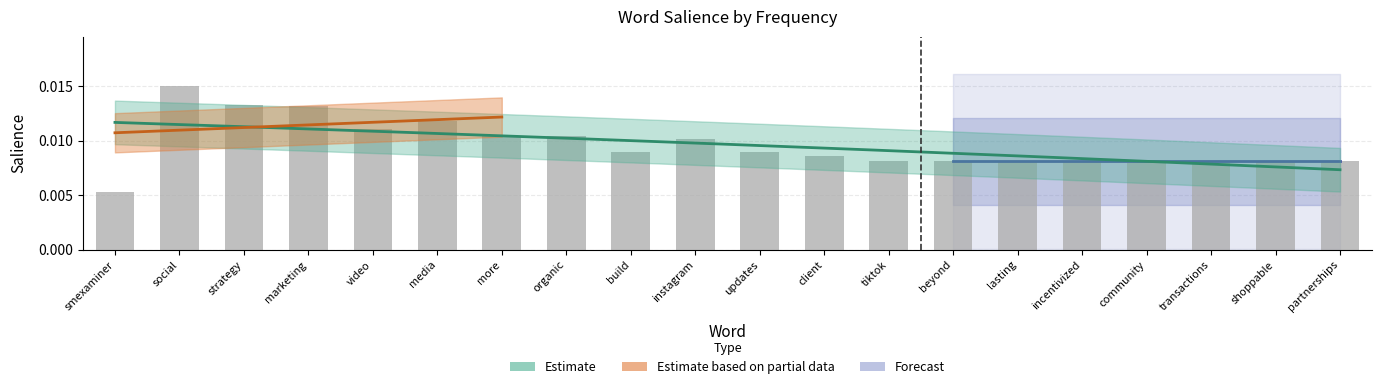

Which category has the lowest value across all series?

smexaminer